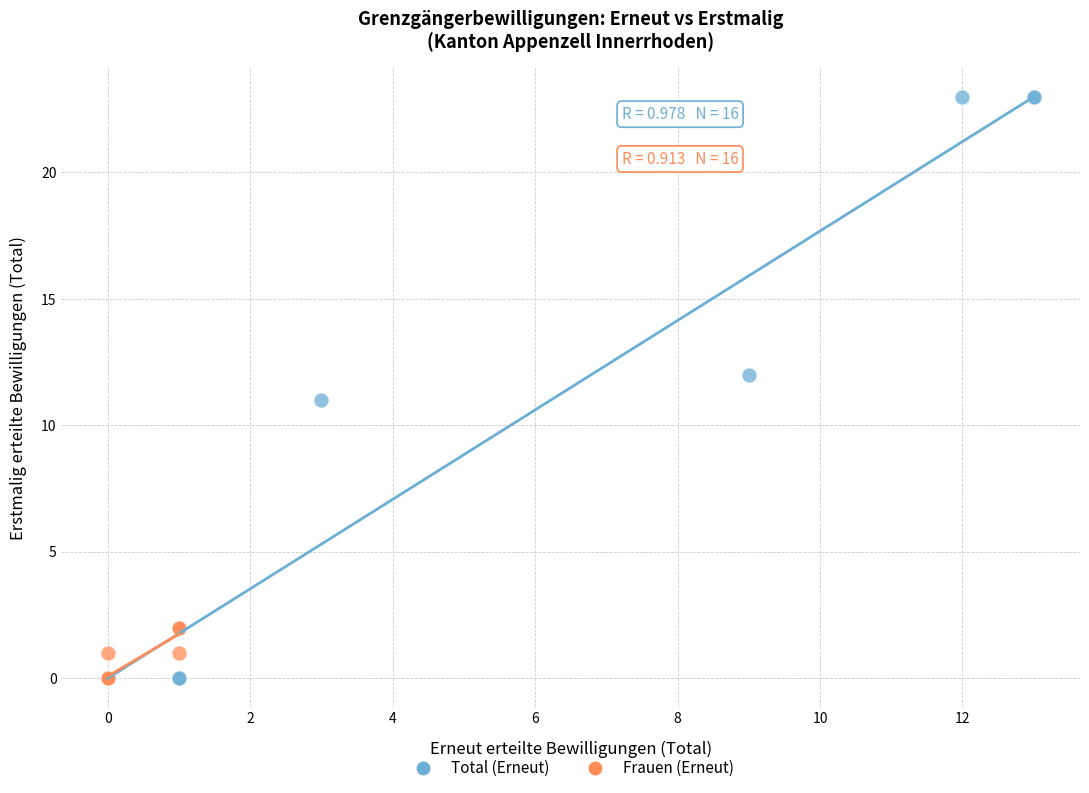

Which series has the largest Y range (max minus min)?

Total (Erneut)